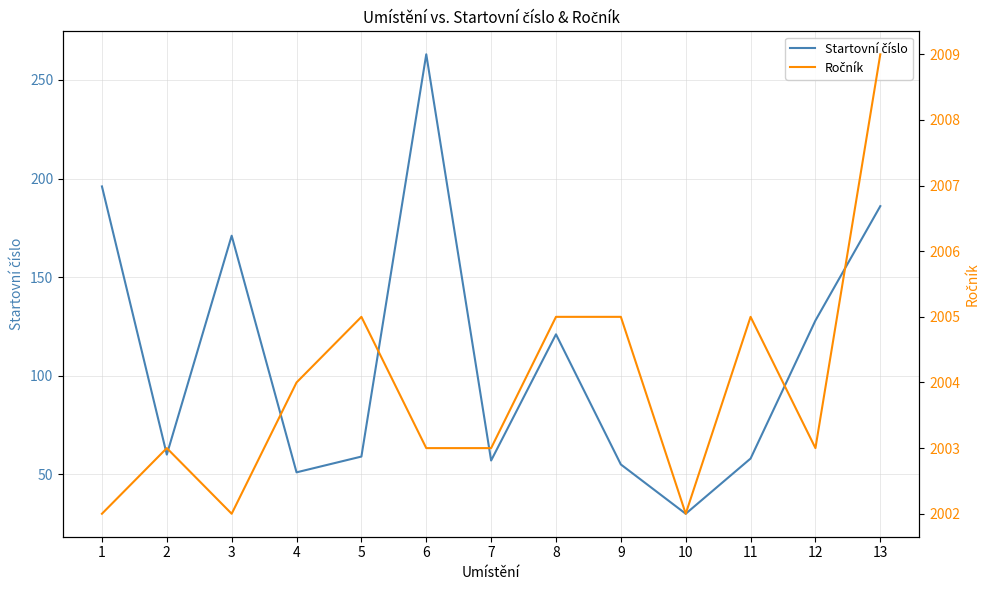

Where does the Startovní číslo series first go above 60?

1